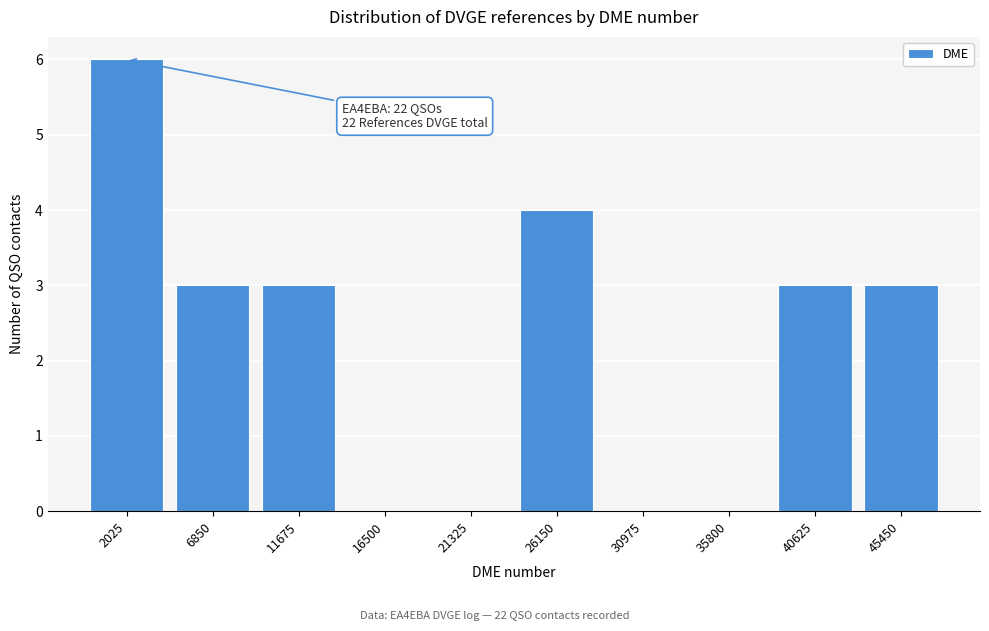

Reading left to right, extract all data points from this chart.

2025=6	6850=3	11675=3	16500=0	21325=0	26150=4	30975=0	35800=0	40625=3	45450=3